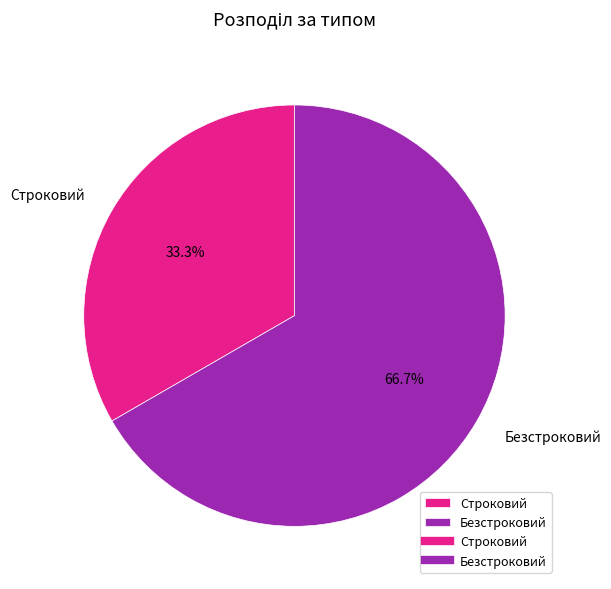

True or false: Безстроковий accounts for 78% of the total.

False